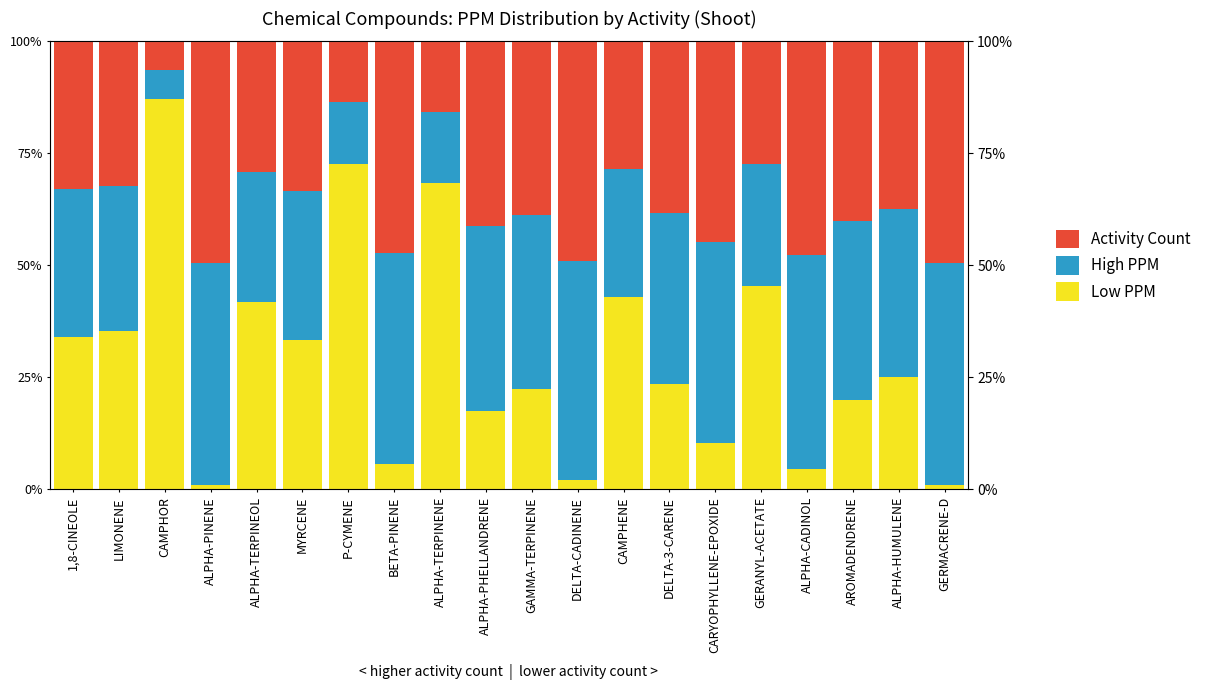

Rank the series at CAMPHENE from lowest to highest value.

High PPM, Activity Count, Low PPM